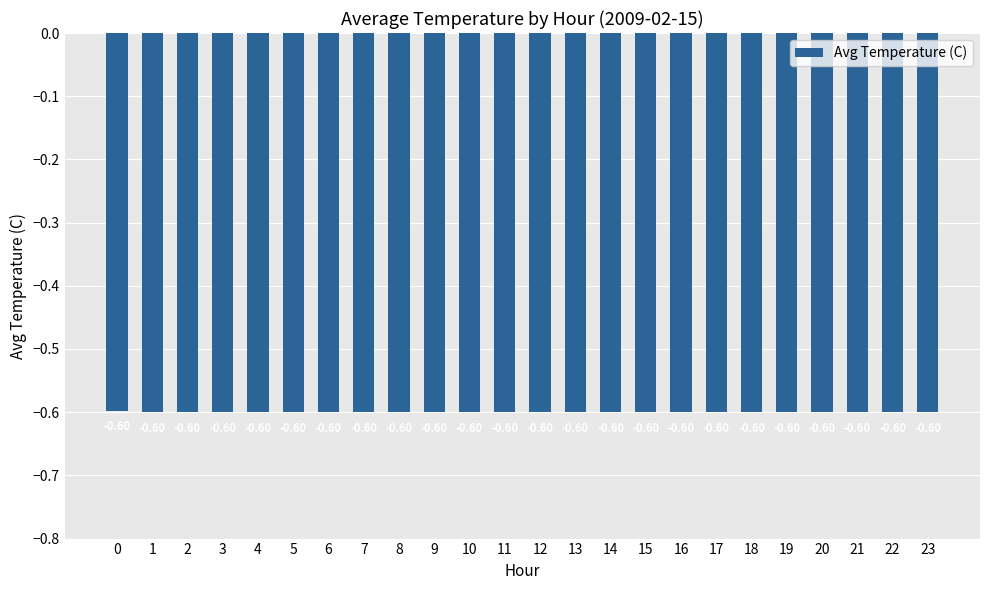

What is the average value?

-0.6